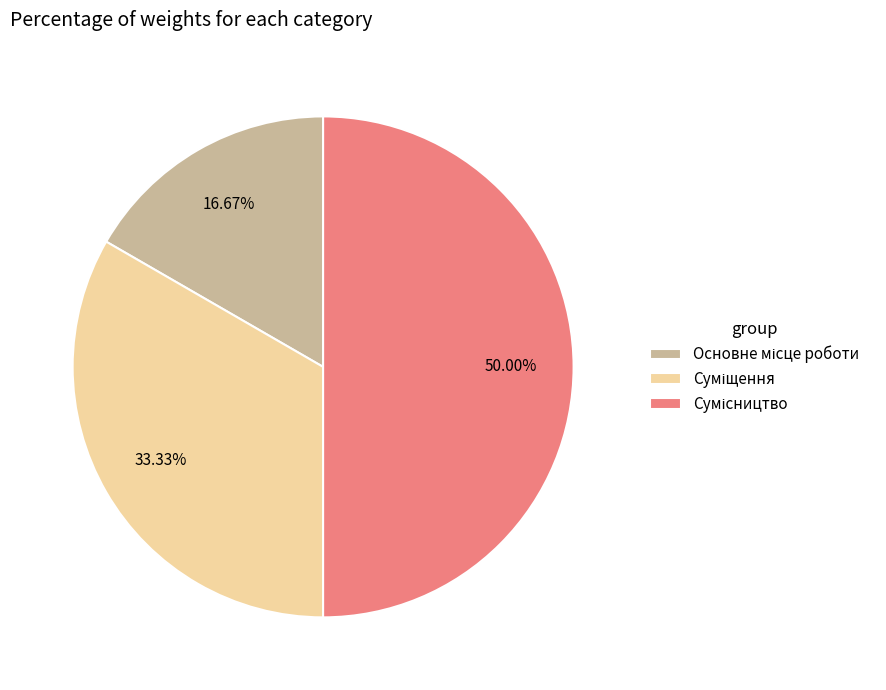

How many segments does this pie chart have?

3